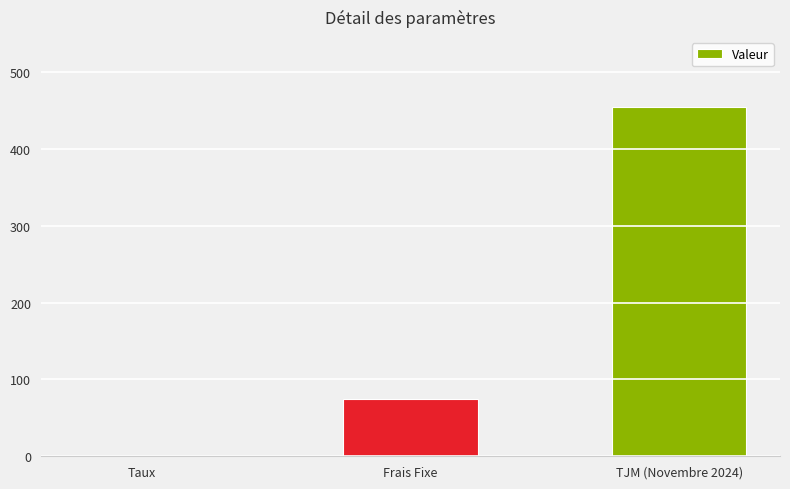

At which label is the value closest to 227?

Frais Fixe